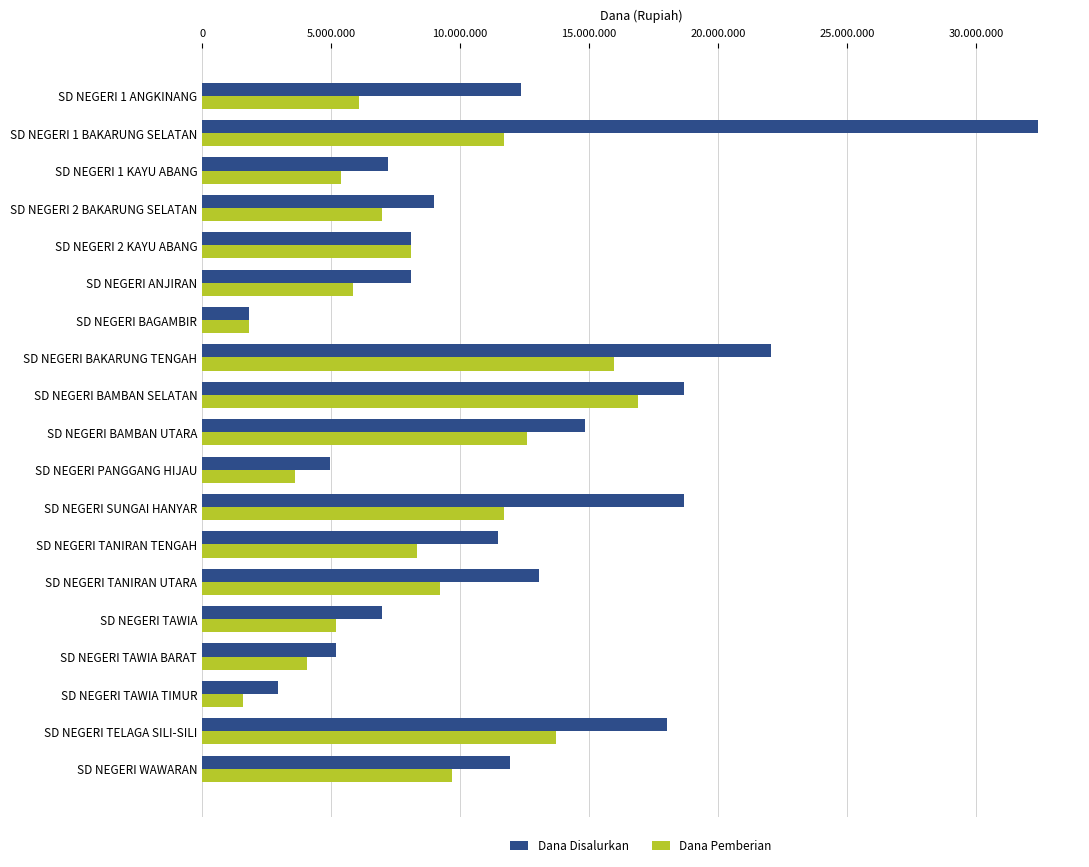

What are all the series names shown in the legend?

Dana Disalurkan, Dana Pemberian